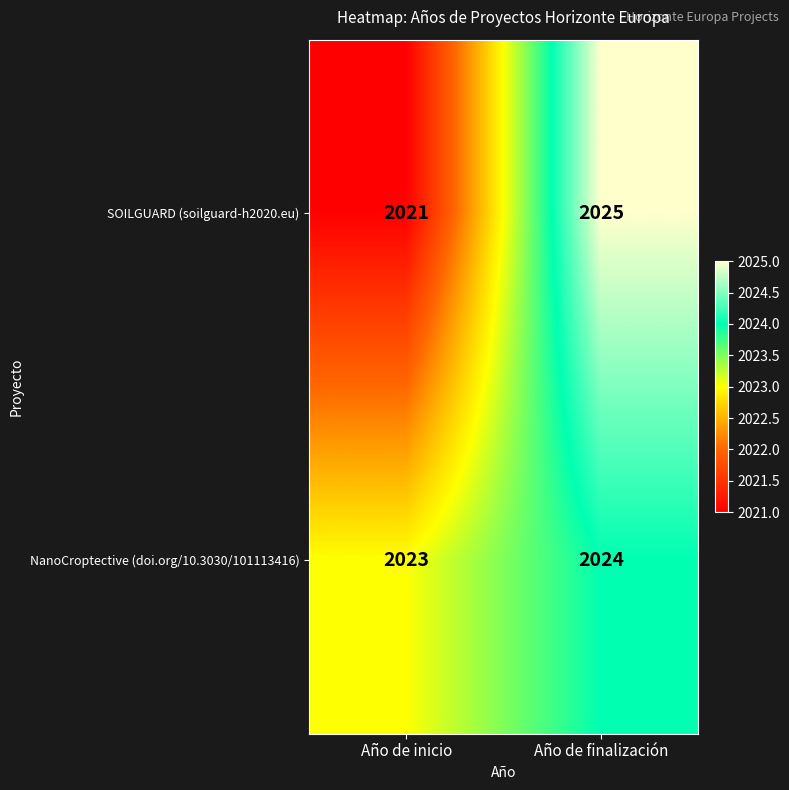

How many series are shown in this chart?

2